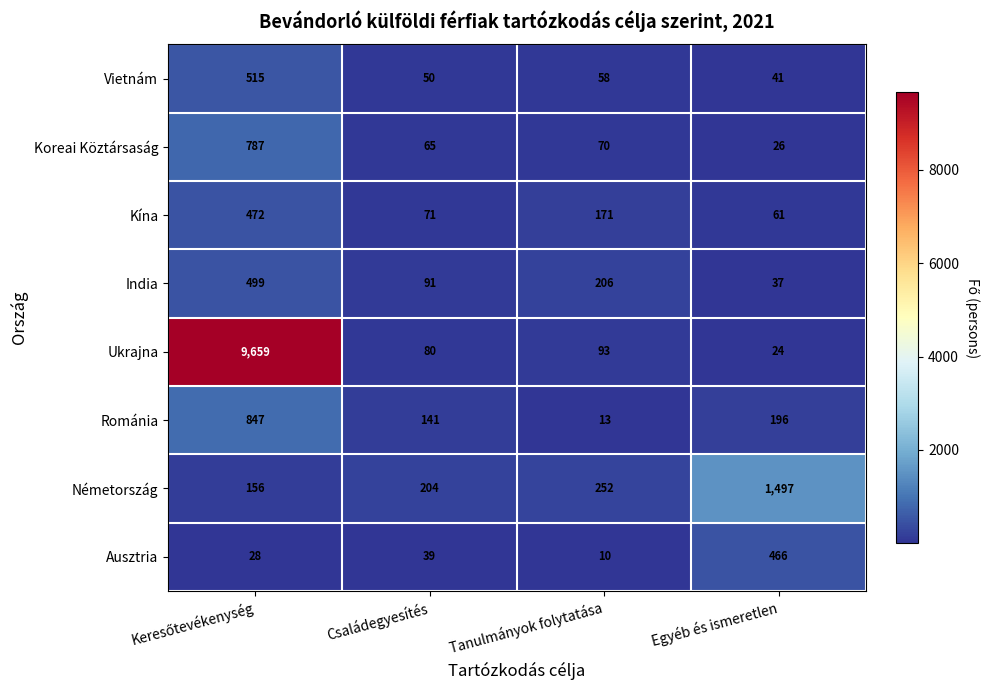

The value of Koreai Köztársaság at Egyéb és ismeretlen is 10. True or false?

False